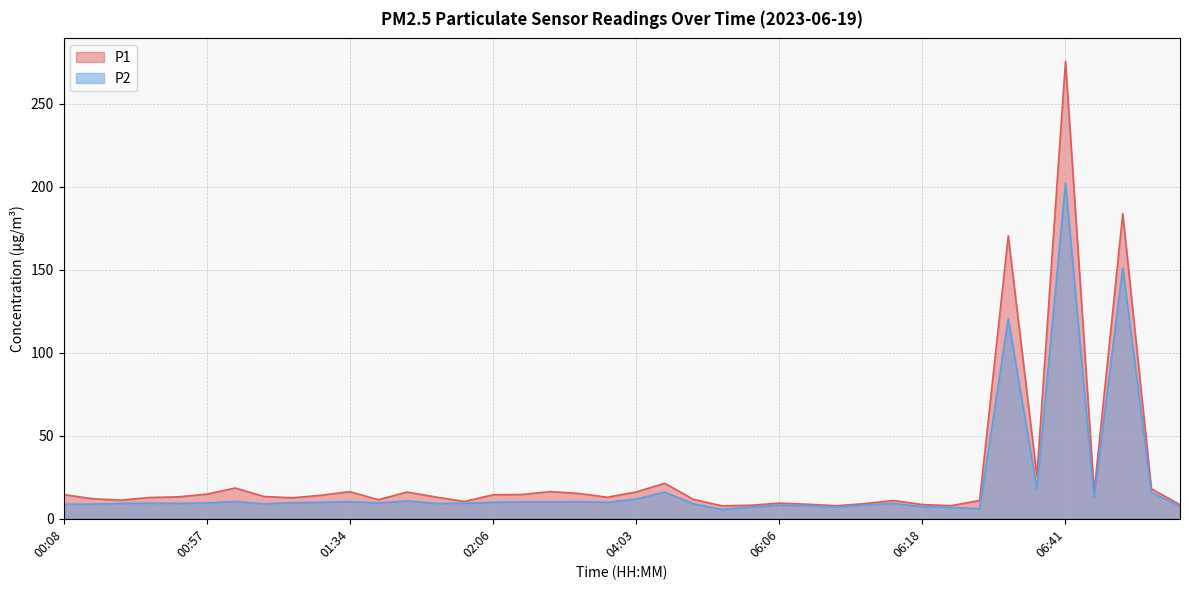

Reading left to right, list all the values displayed in this chart.

P1: 00:08=14.6	00:30=12.1	00:33=11.2	00:41=12.8	00:51=13.2	00:57=14.8	01:14=18.6	01:26=13.4	01:28=12.7	01:31=14.2	01:34=16.4	01:39=11.5	01:52=16.1	02:01=13.1	02:04=10.4	02:06=14.4	02:15=14.6	02:33=16.4	02:56=15.3	03:06=13.0	04:03=16.1	04:37=21.4	05:52=11.7	06:01=7.8	06:03=8.2	06:06=9.4	06:08=8.8	06:11=7.9	06:13=9.2	06:16=11.0	06:18=8.6	06:26=7.9	06:34=11.1	06:36=170.5	06:39=25.9	06:41=275.6	06:44=16.1	06:46=183.8	06:49=18.1	06:51=8.5
P2: 00:08=8.8	00:30=8.8	00:33=9.3	00:41=9.4	00:51=9.3	00:57=9.5	01:14=10.4	01:26=9.0	01:28=9.7	01:31=9.9	01:34=10.3	01:39=9.6	01:52=10.8	02:01=9.3	02:04=9.3	02:06=10.0	02:15=10.2	02:33=10.2	02:56=10.3	03:06=10.0	04:03=11.9	04:37=16.1	05:52=9.1	06:01=5.6	06:03=7.1	06:06=8.2	06:08=7.9	06:11=7.1	06:13=8.2	06:16=9.2	06:18=7.3	06:26=6.8	06:34=6.1	06:36=120.5	06:39=18.1	06:41=202.3	06:44=12.6	06:46=151.2	06:49=15.8	06:51=7.6